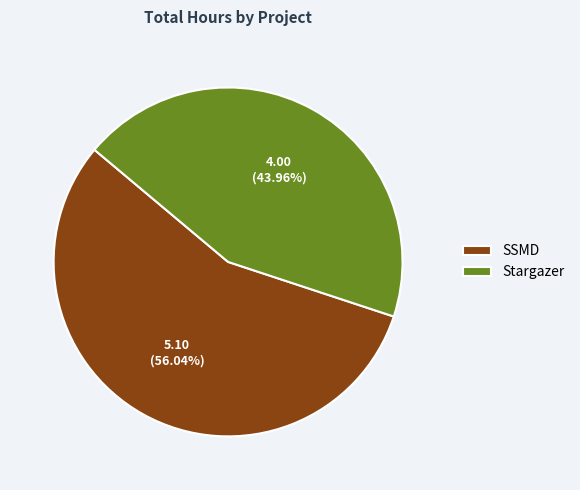

What percentage is the SSMD slice, to the nearest percent?

56%